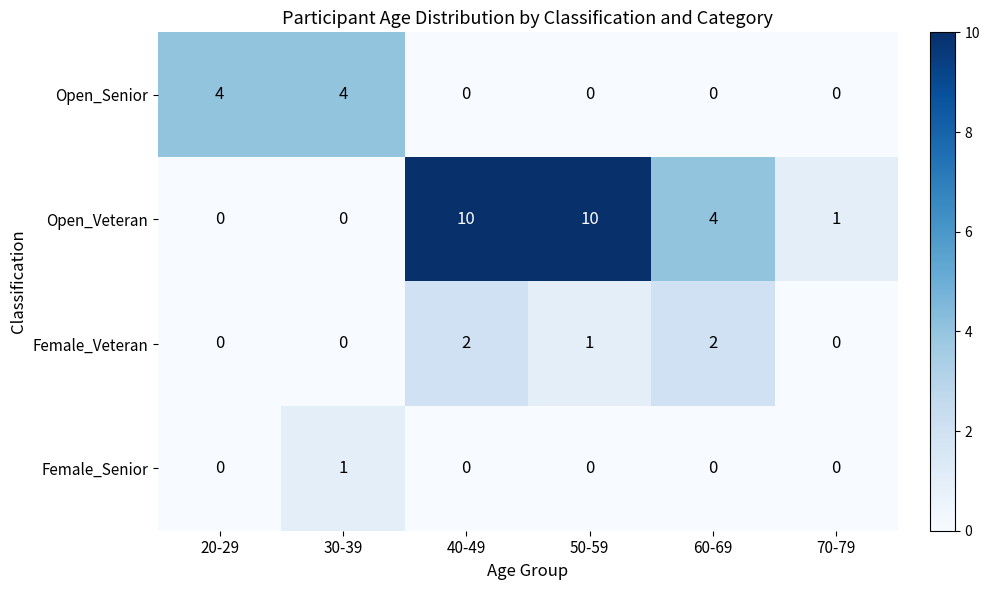

What is the maximum value shown in the chart?

10